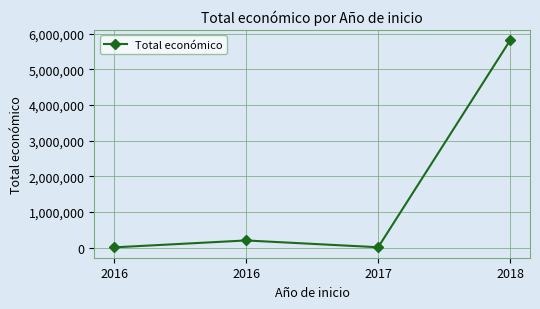

What is the change in value from 2016 to 2017?

-190835